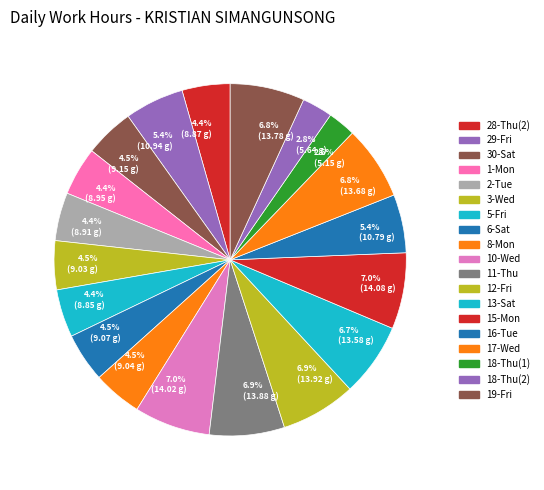

Which has a higher value, 6.7% (13.58 g) or 5.4% (10.94 g)?

6.7% (13.58 g)